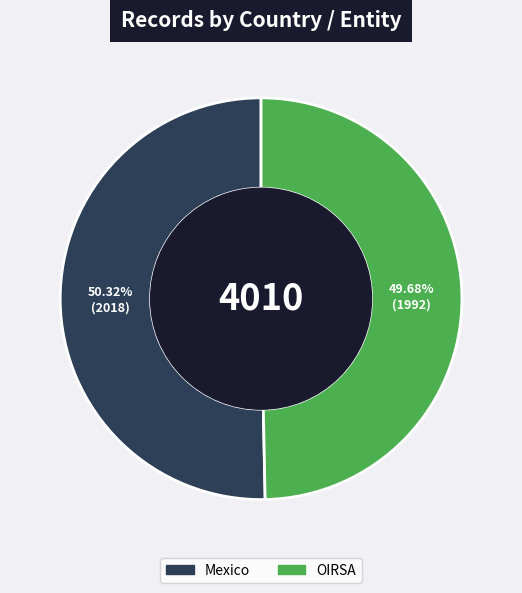

Is it true that Mexico is 50% of the pie?

True